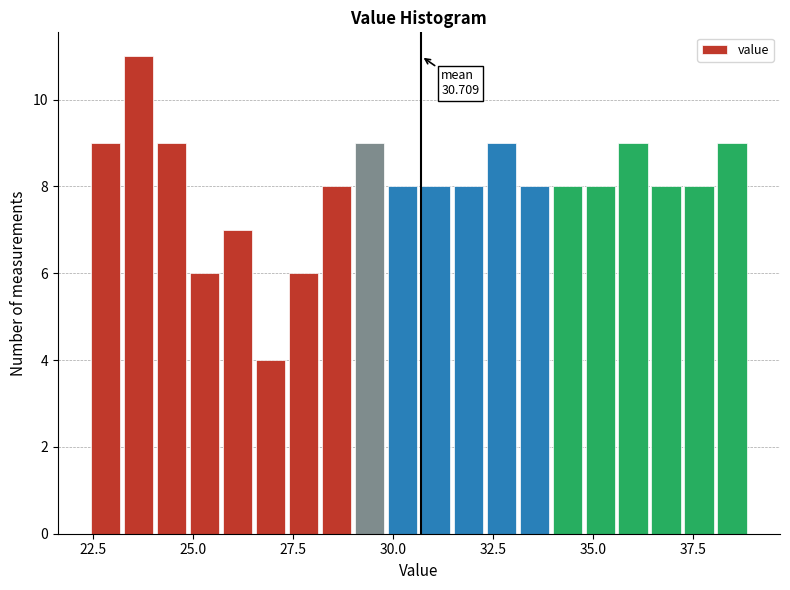

Around what value on the x-axis is the tallest bar? Give the approximate position of its centre, as read against the axis.

23.5